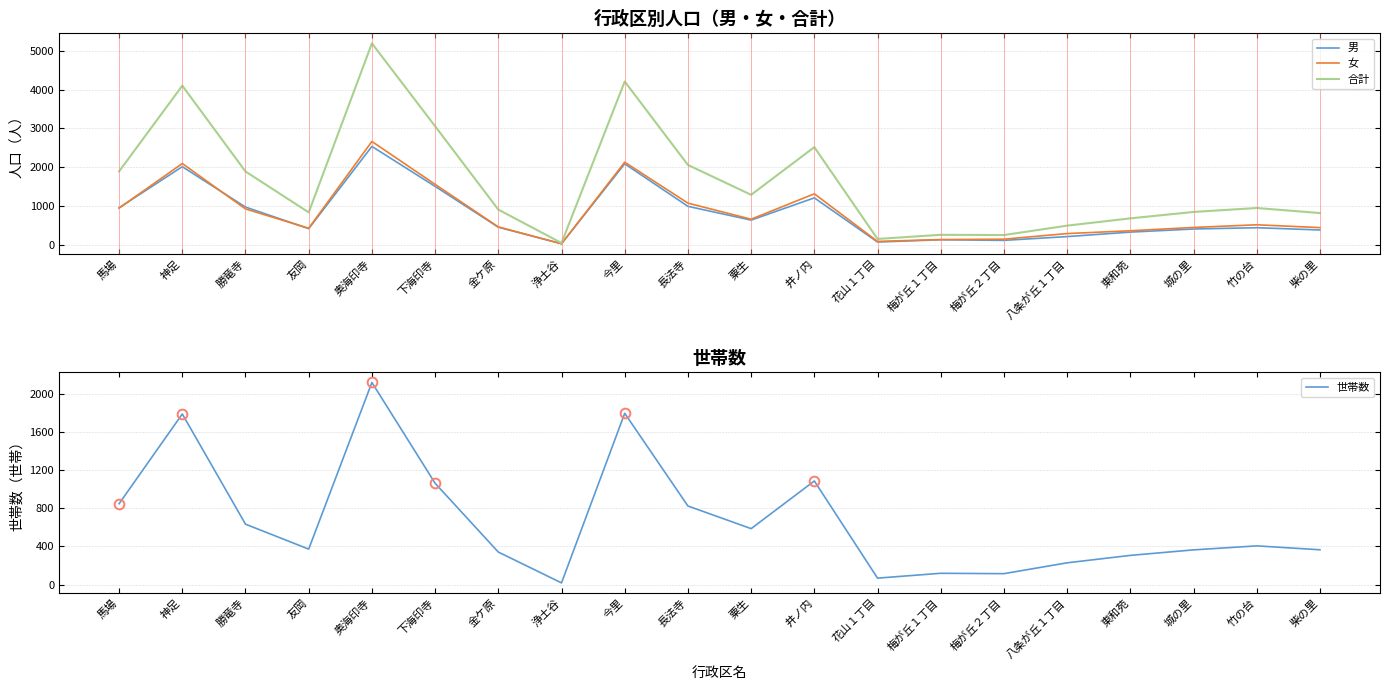

Is the value of 合計 at 竹の台 greater than the value of 女 at 粟生?

Yes